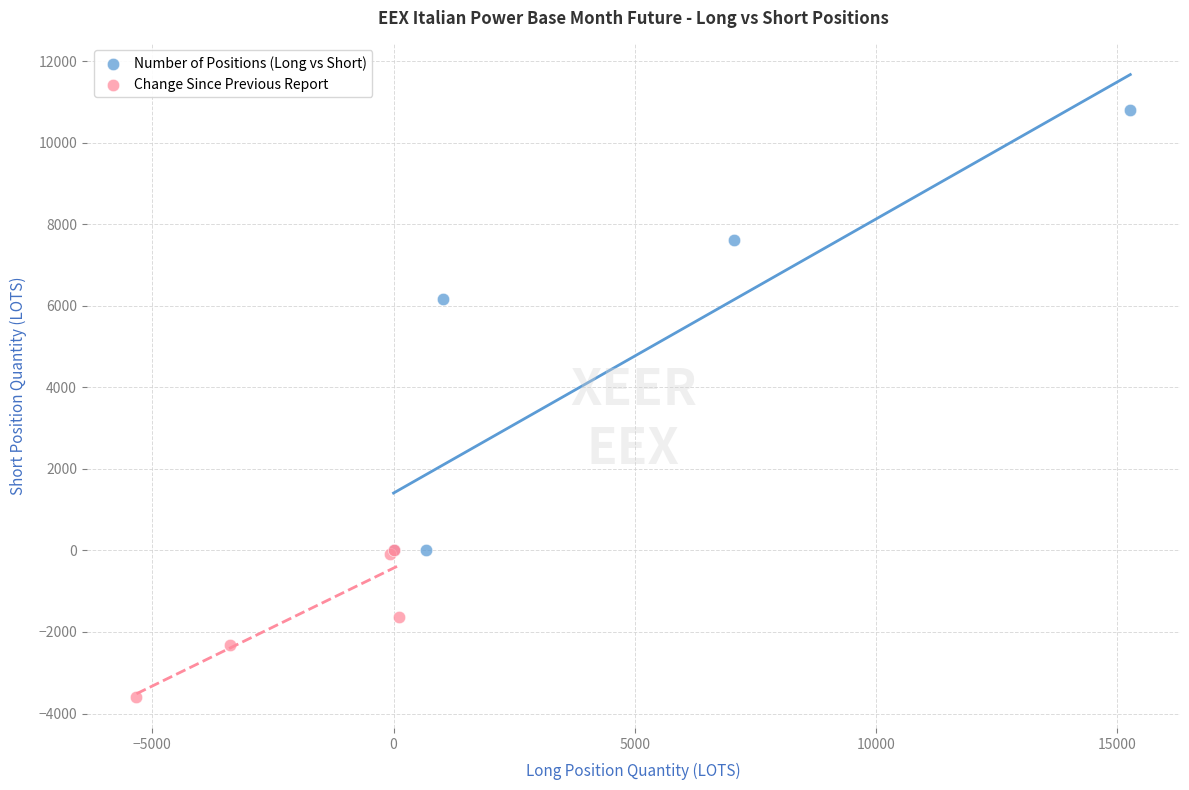

Which series contains the lowest Y value?

Change Since Previous Report